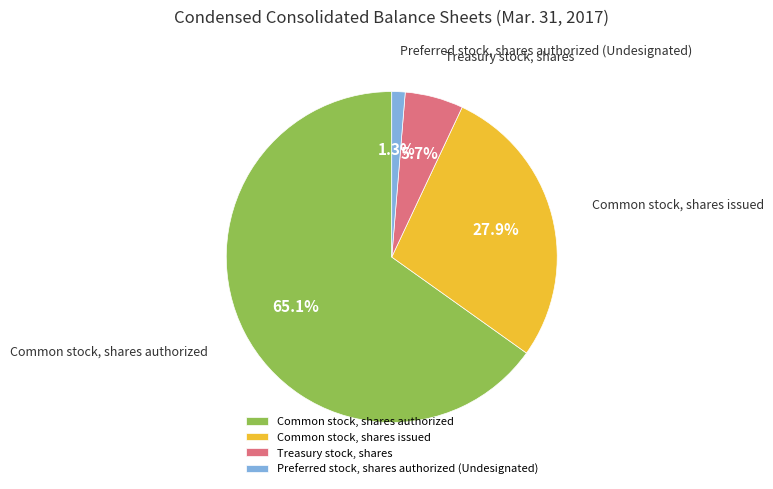

Is the sum of Treasury stock, shares and Common stock, shares issued greater than half?

No